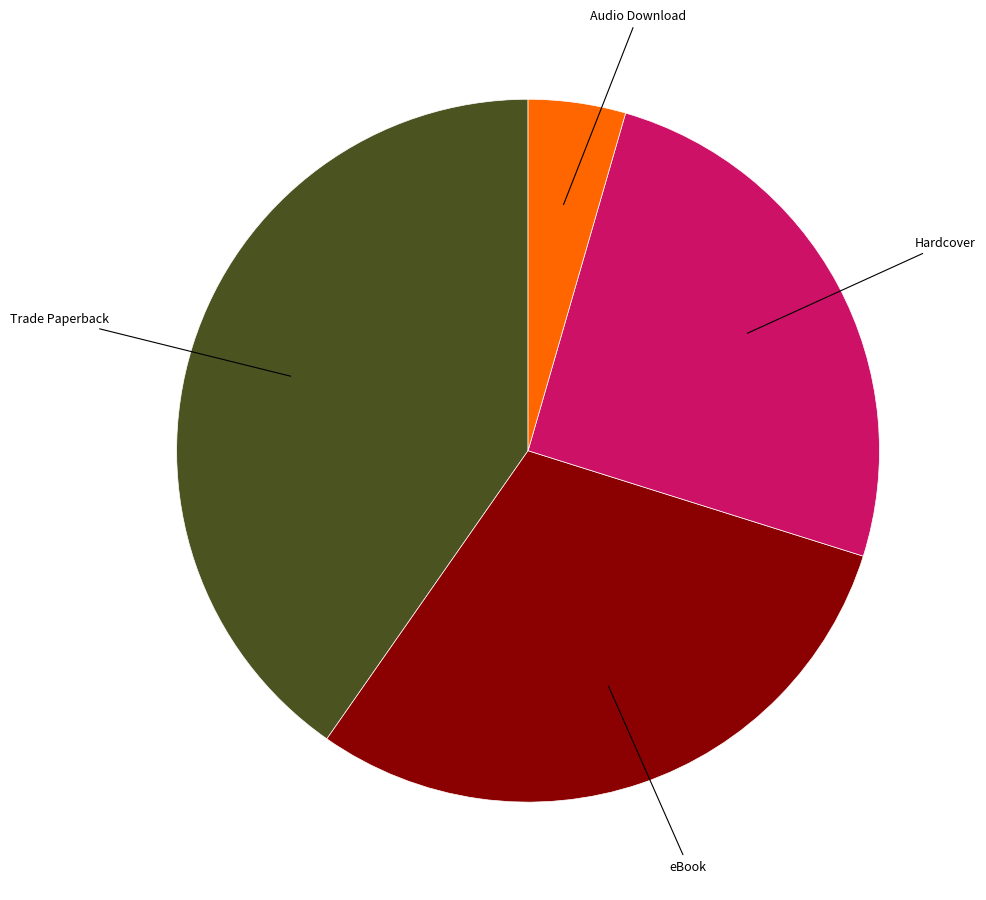

How many slices are in this pie chart?

4